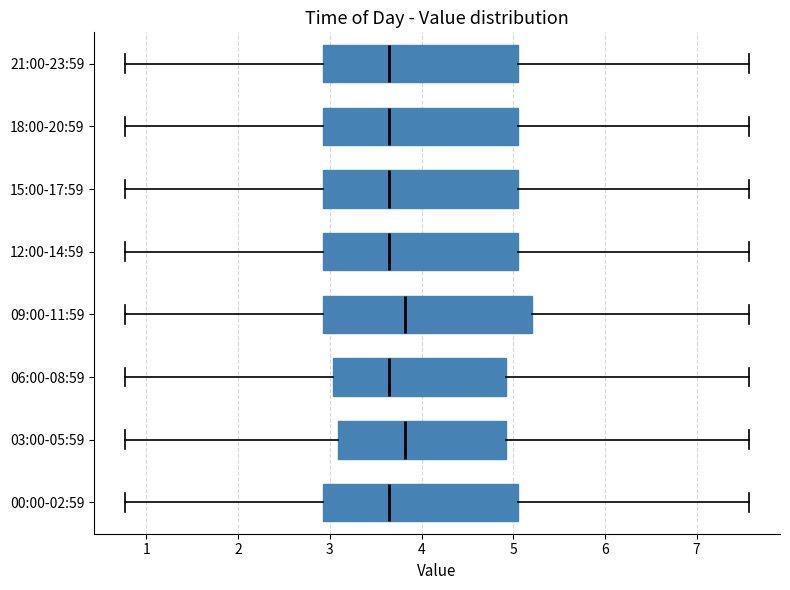

Reading bottom to top, read every box against the x-axis: the position of its median line, the range the box covers, and the ends of its whiskers. The values are not printed on the chart, so give them approximately, as read against the axis.

00:00-02:59: median 3.7, box 2.9 to 5.1, whiskers 0.8 to 7.6
03:00-05:59: median 3.8, box 3.1 to 4.9, whiskers 0.8 to 7.6
06:00-08:59: median 3.7, box 3.0 to 4.9, whiskers 0.8 to 7.6
09:00-11:59: median 3.8, box 2.9 to 5.2, whiskers 0.8 to 7.6
12:00-14:59: median 3.7, box 2.9 to 5.1, whiskers 0.8 to 7.6
15:00-17:59: median 3.7, box 2.9 to 5.1, whiskers 0.8 to 7.6
18:00-20:59: median 3.7, box 2.9 to 5.1, whiskers 0.8 to 7.6
21:00-23:59: median 3.7, box 2.9 to 5.1, whiskers 0.8 to 7.6